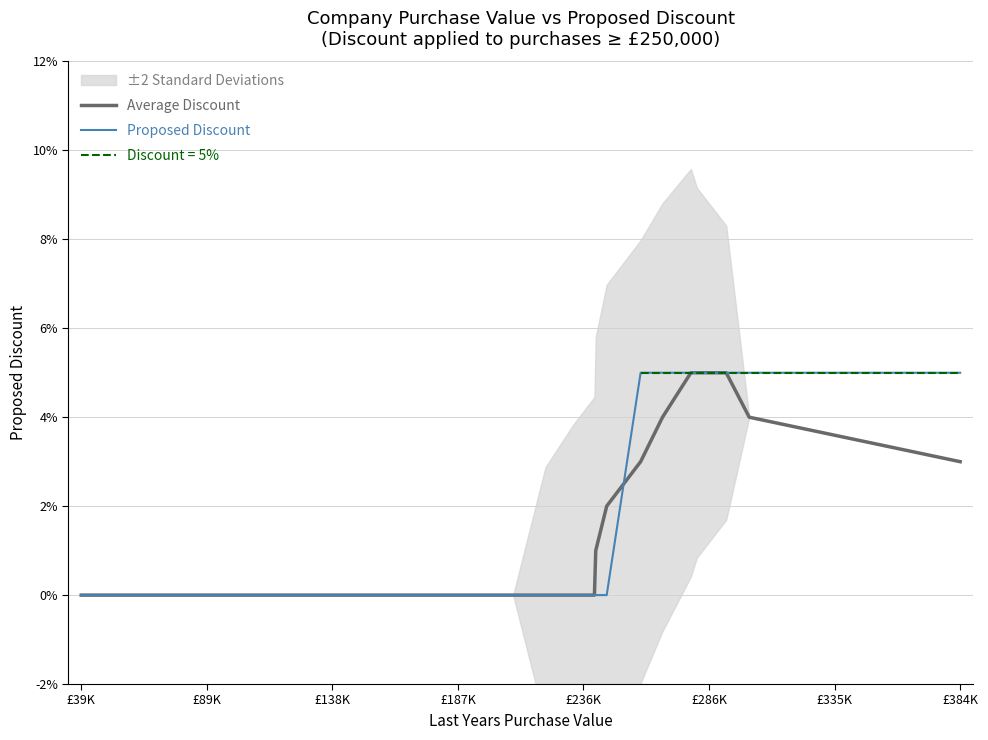

True or false: Proposed Discount has a value of -0.0 at 12.

False